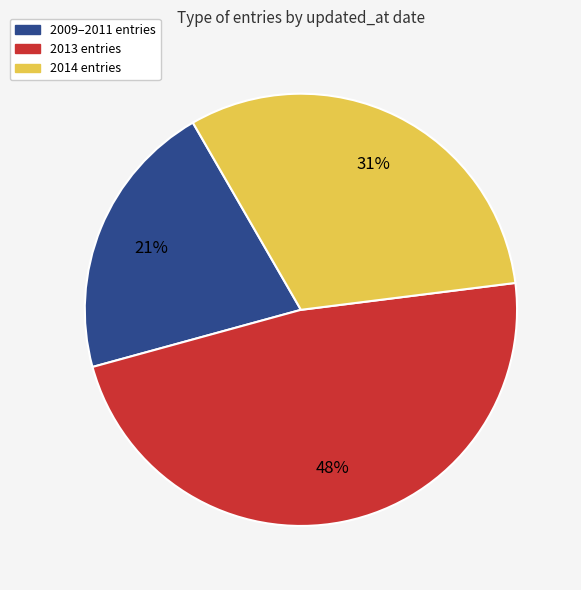

Is it true that 2013 entries is 48% of the pie?

True